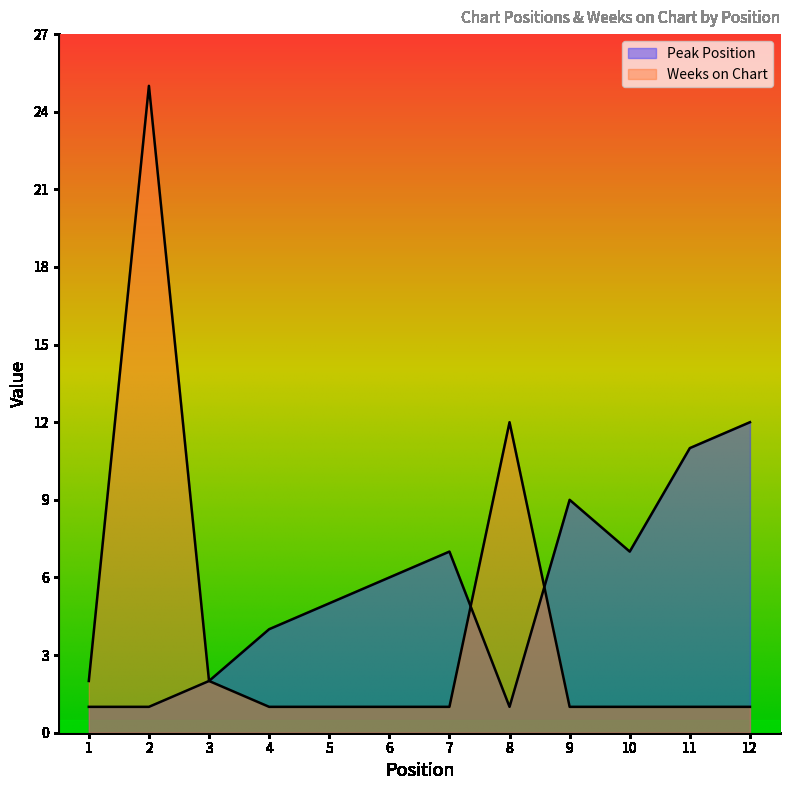

Where do Weeks on Chart and Peak Position first cross each other?

7 and 8